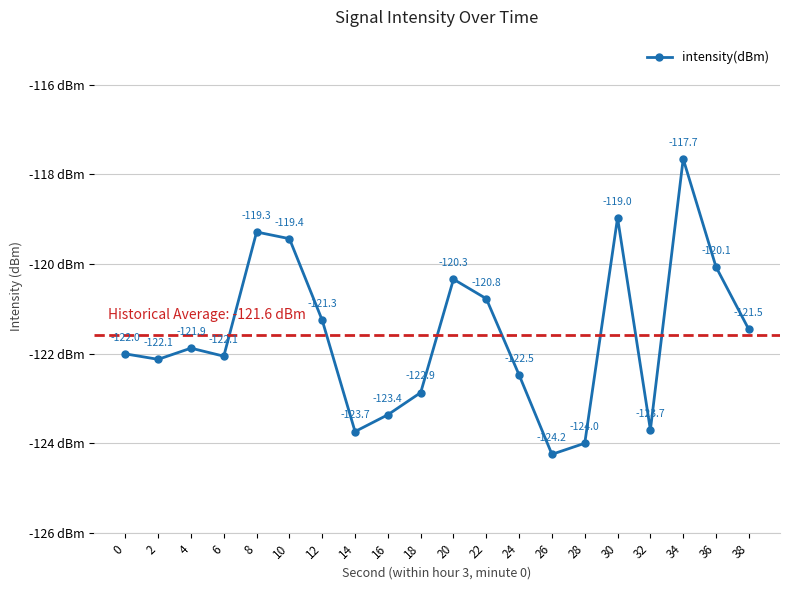

Which category has the highest value across all series?

34